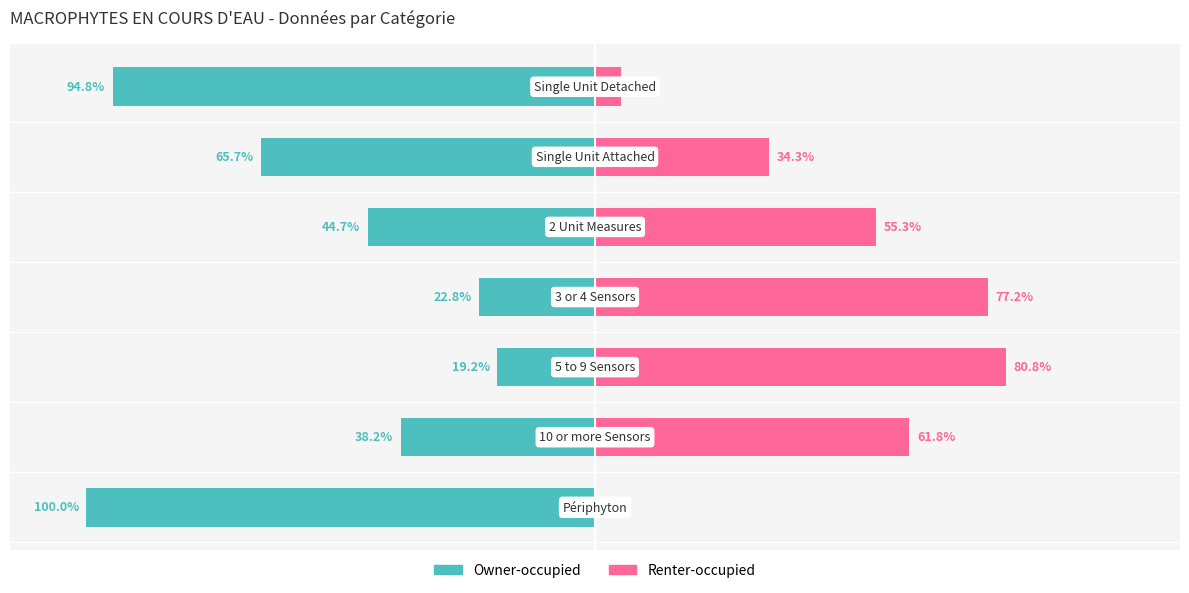

How many series are shown in this chart?

2